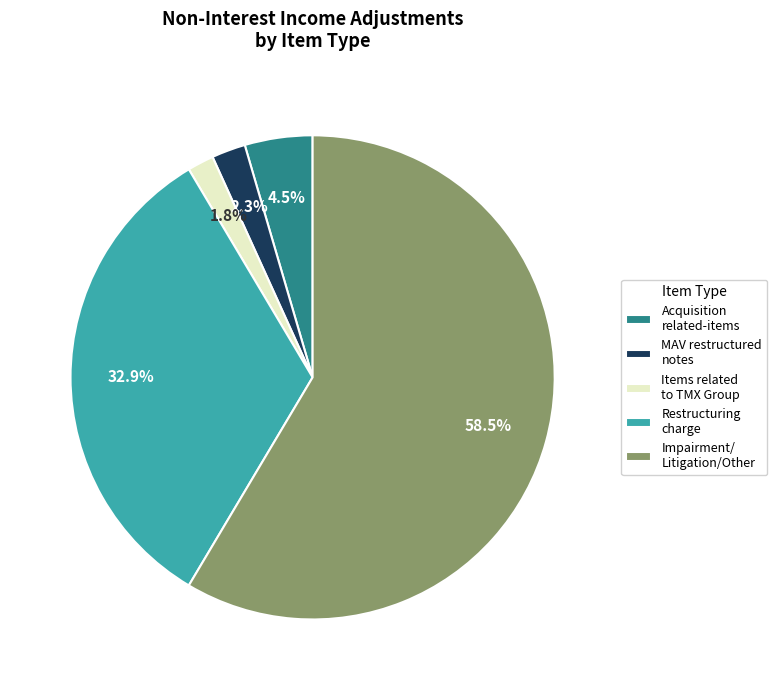

Does any single category account for the majority?

Yes